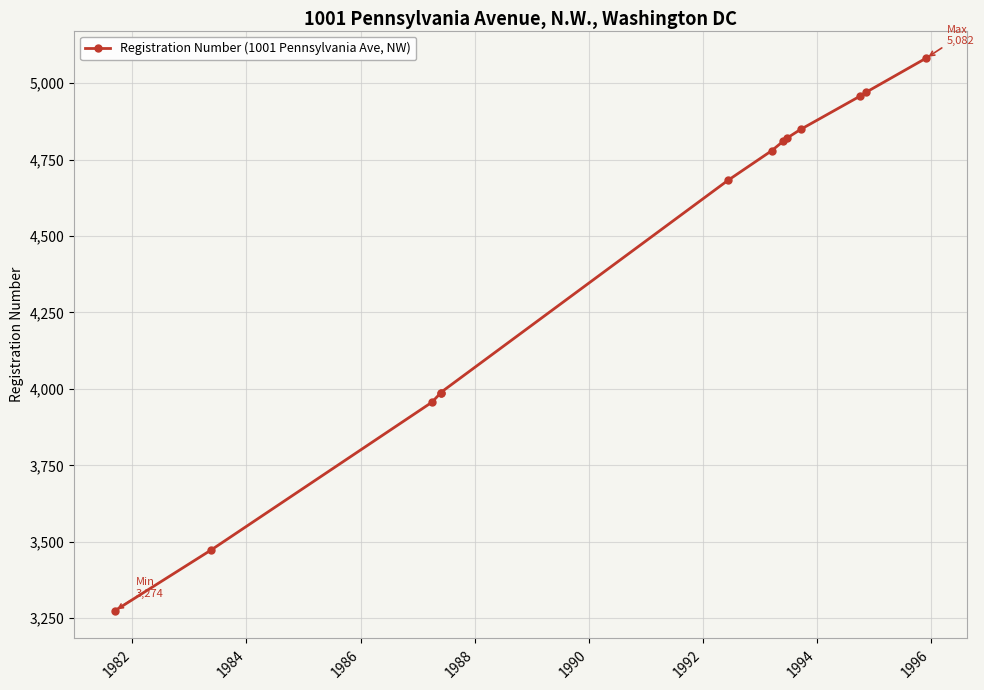

What is the minimum value shown in the chart?

3274